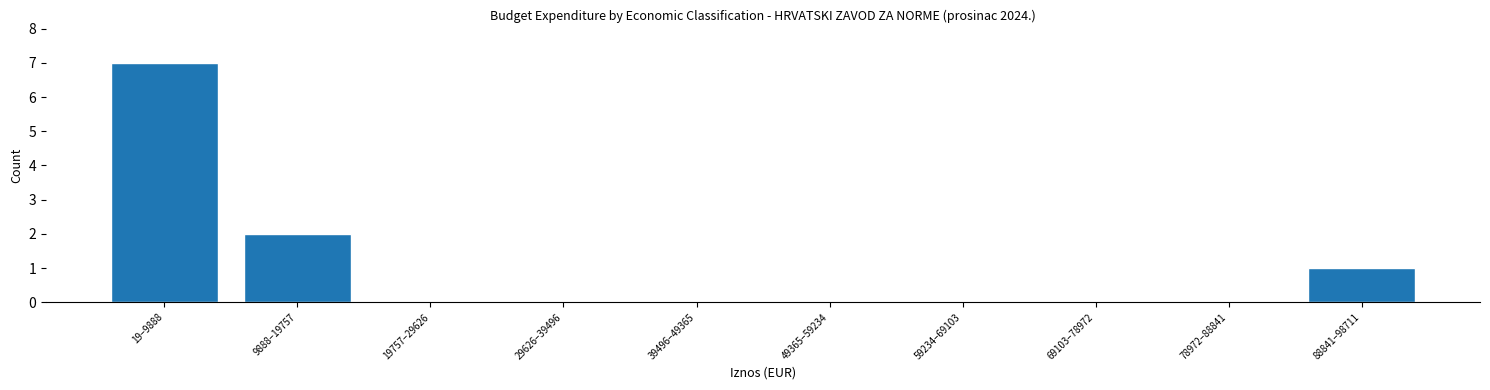

Reading left to right, list all the values displayed in this chart.

19–9888=7	9888–19757=2	19757–29626=0	29626–39496=0	39496–49365=0	49365–59234=0	59234–69103=0	69103–78972=0	78972–88841=0	88841–98711=1